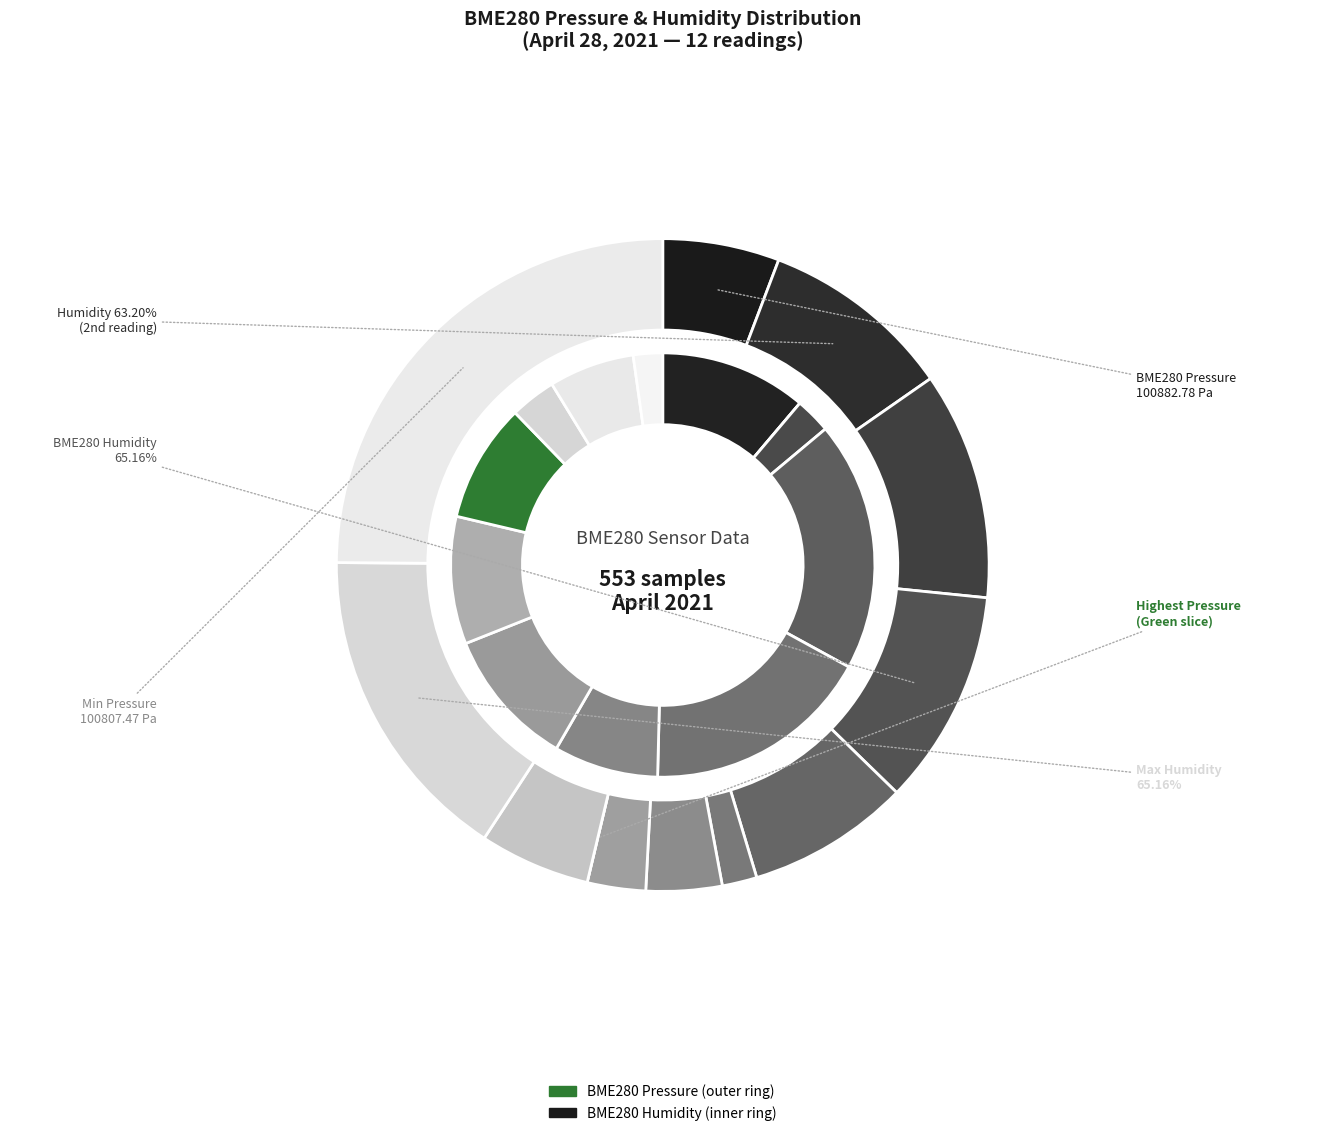

Do 00:14 and 00:03 together represent more than half of the pie?

No